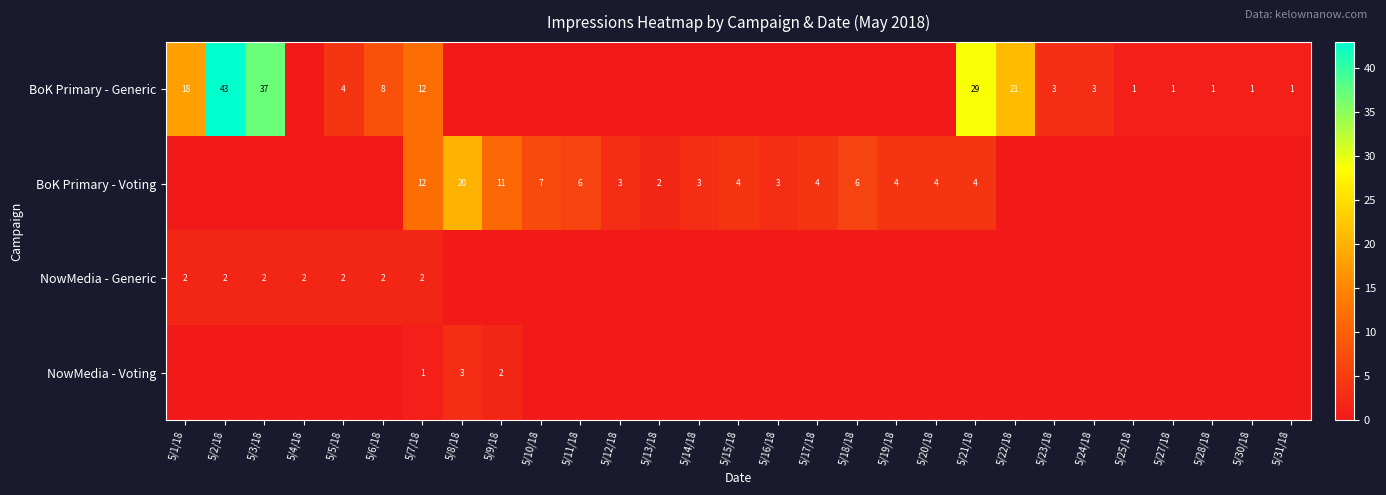

The value of NowMedia - Voting at 5/9/18 is 1. True or false?

False